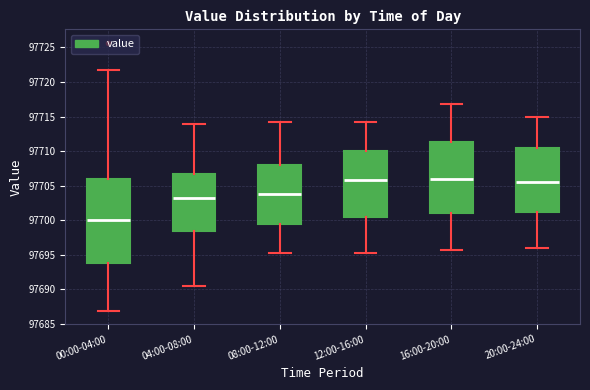

Reading left to right, transcribe this box plot: for each box, give where its median line is, the range the box spans, and where its two whiskers end, as read against the y-axis. The values are not printed on the chart, so give them approximately, as read against the axis.

00:00-04:00: median 97700.0, box 97694.0 to 97706.0, whiskers 97687.0 to 97722.0
04:00-08:00: median 97703.5, box 97698.5 to 97707.0, whiskers 97690.5 to 97714.0
08:00-12:00: median 97704.0, box 97699.5 to 97708.0, whiskers 97695.5 to 97714.5
12:00-16:00: median 97706.0, box 97700.5 to 97710.0, whiskers 97695.5 to 97714.5
16:00-20:00: median 97706.0, box 97701.0 to 97711.5, whiskers 97696.0 to 97717.0
20:00-24:00: median 97705.5, box 97701.5 to 97710.5, whiskers 97696.0 to 97715.0